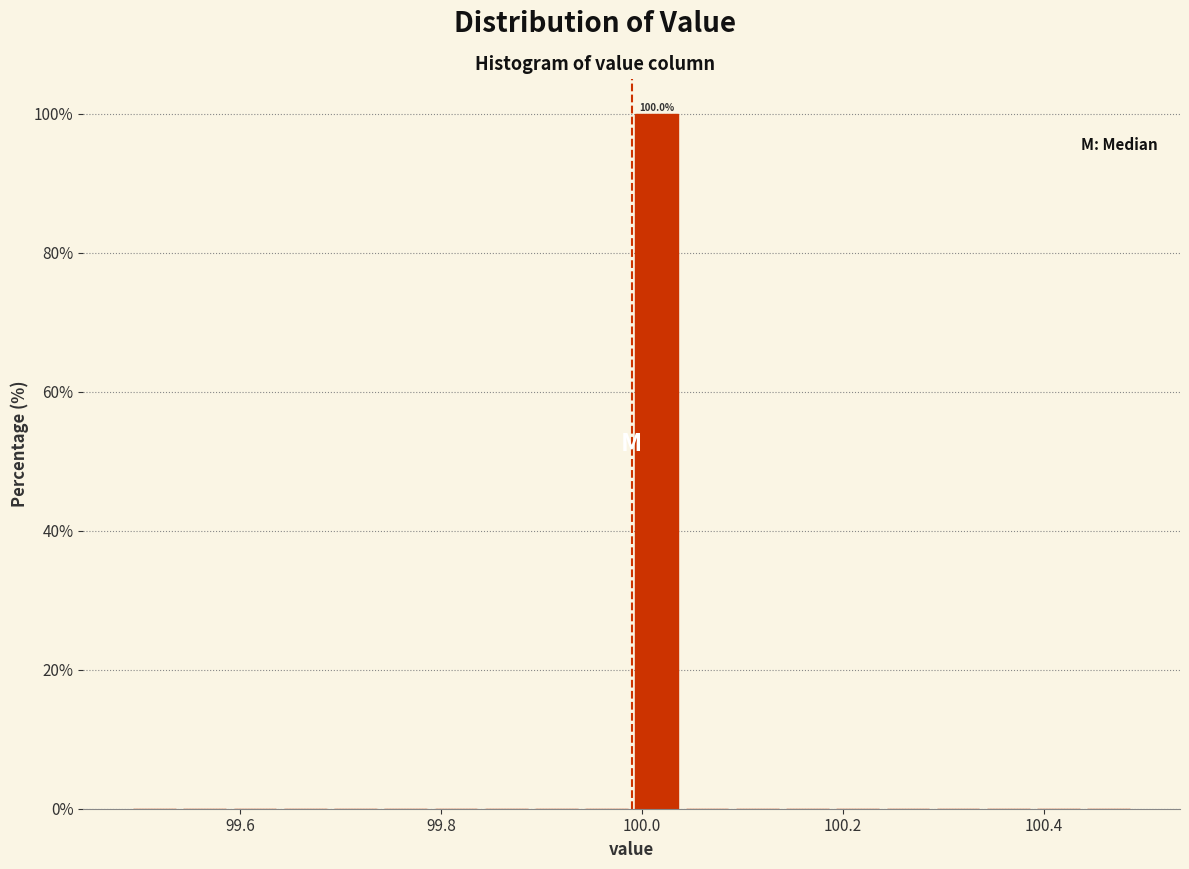

Around what value on the x-axis is the tallest bar? Give the approximate position of its centre, as read against the axis.

100.02